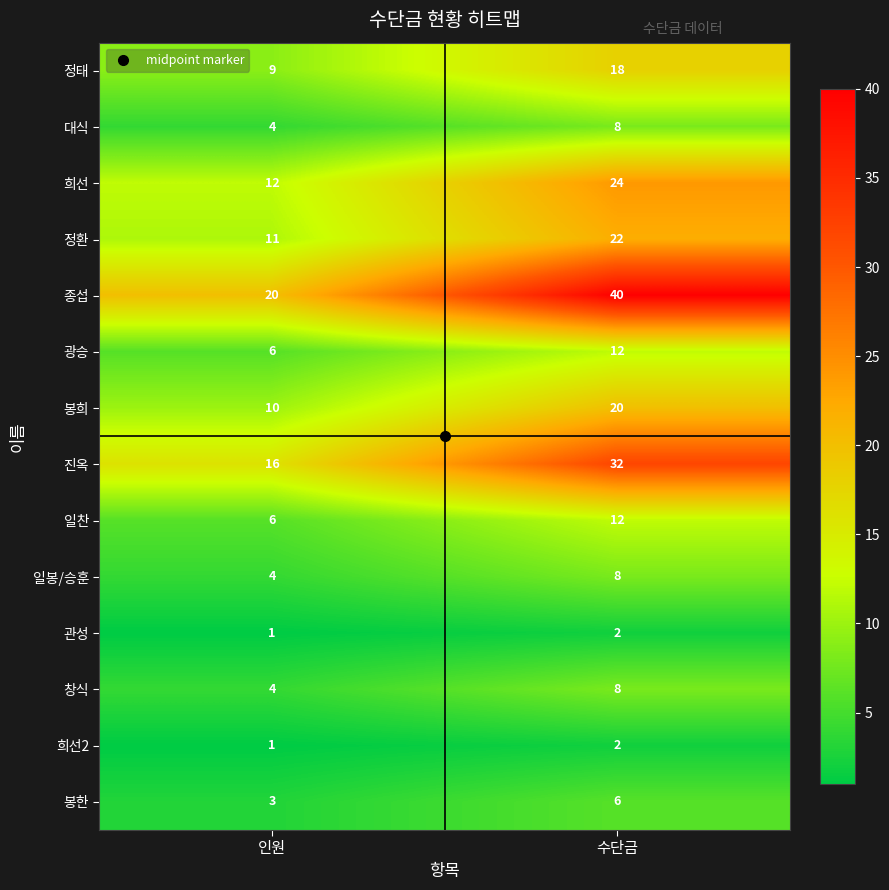

What is the difference between the highest and lowest values at 인원?

19